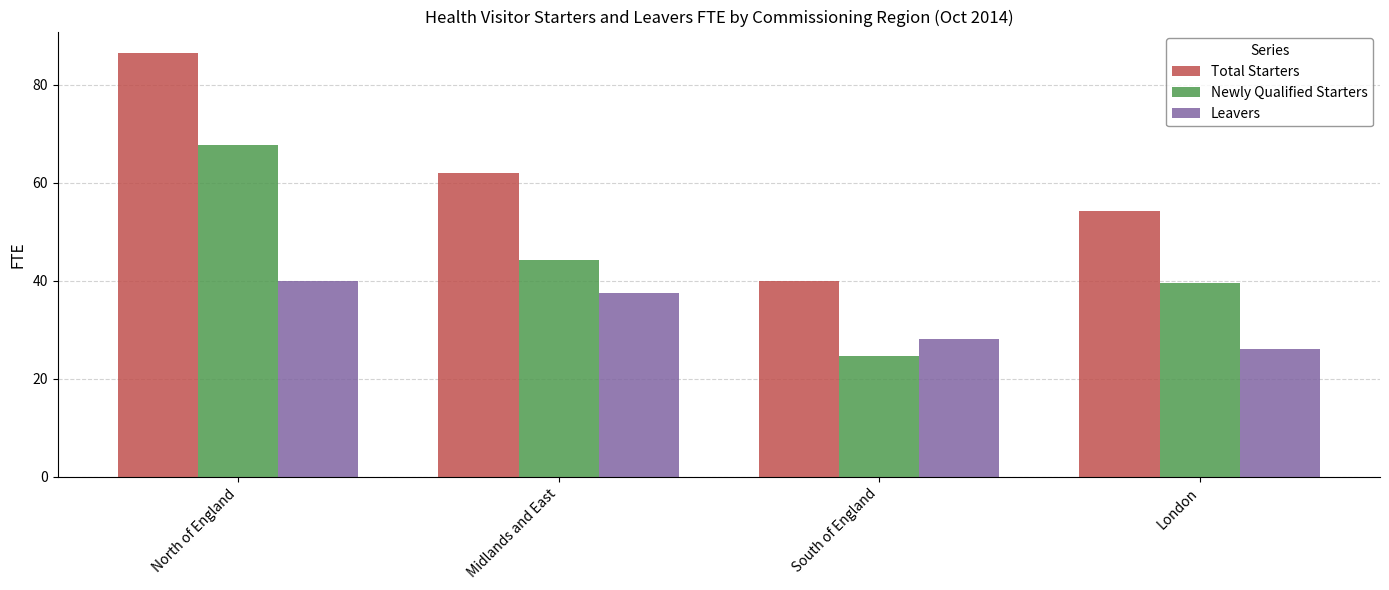

At which label does Total Starters first exceed 62?

North of England